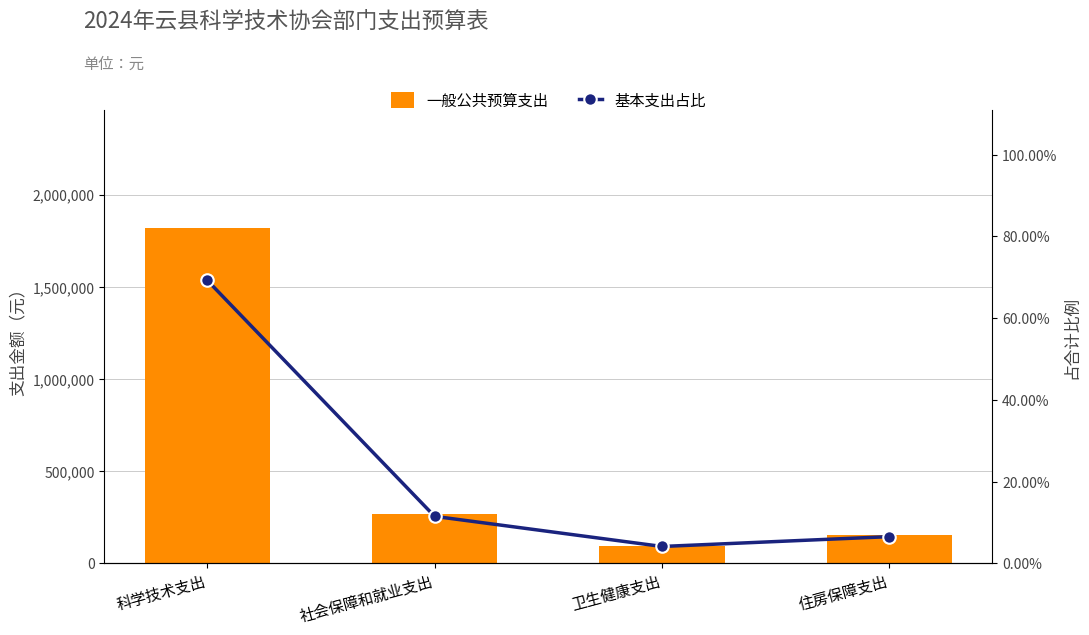

Reading left to right, extract all data points from this chart.

一般公共预算支出: 科学技术支出=1820760.4	社会保障和就业支出=269009.7	卫生健康支出=96547.8	住房保障支出=152909.3
基本支出占比: 科学技术支出=0.7	社会保障和就业支出=0.1	卫生健康支出=0.0	住房保障支出=0.1